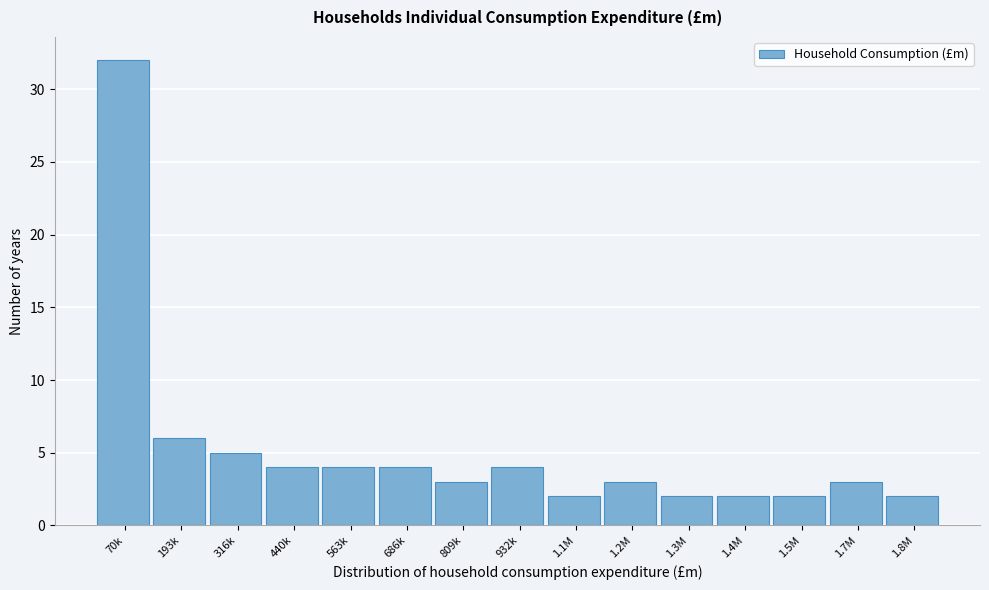

Reading left to right, transcribe all the data shown in this chart.

32	6	5	4	4	4	3	4	2	3	2	2	2	3	2